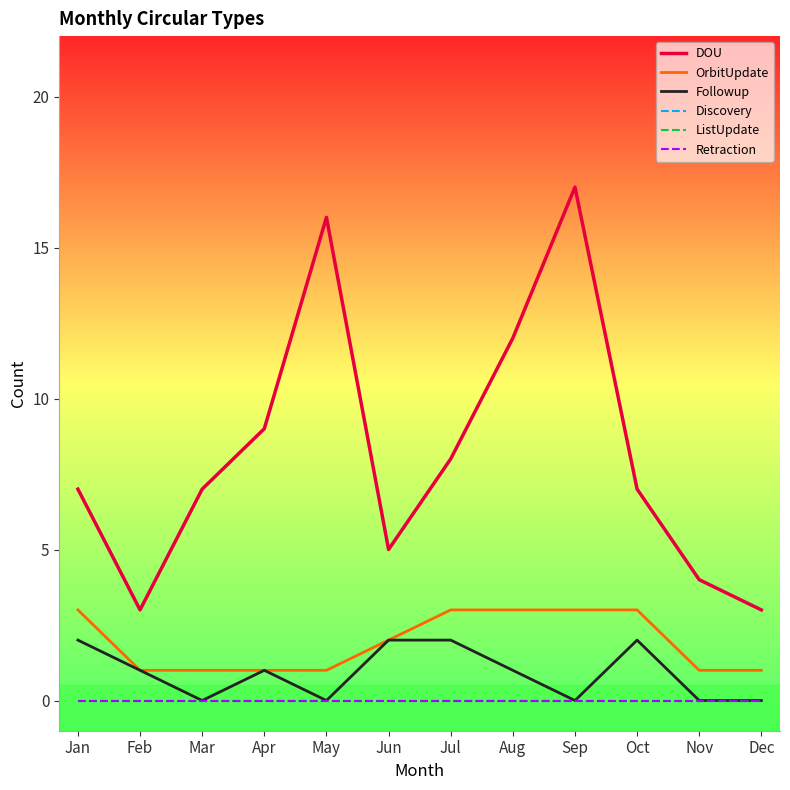

Rank the series at Nov from highest to lowest value.

DOU, OrbitUpdate, Followup, Discovery, ListUpdate, Retraction